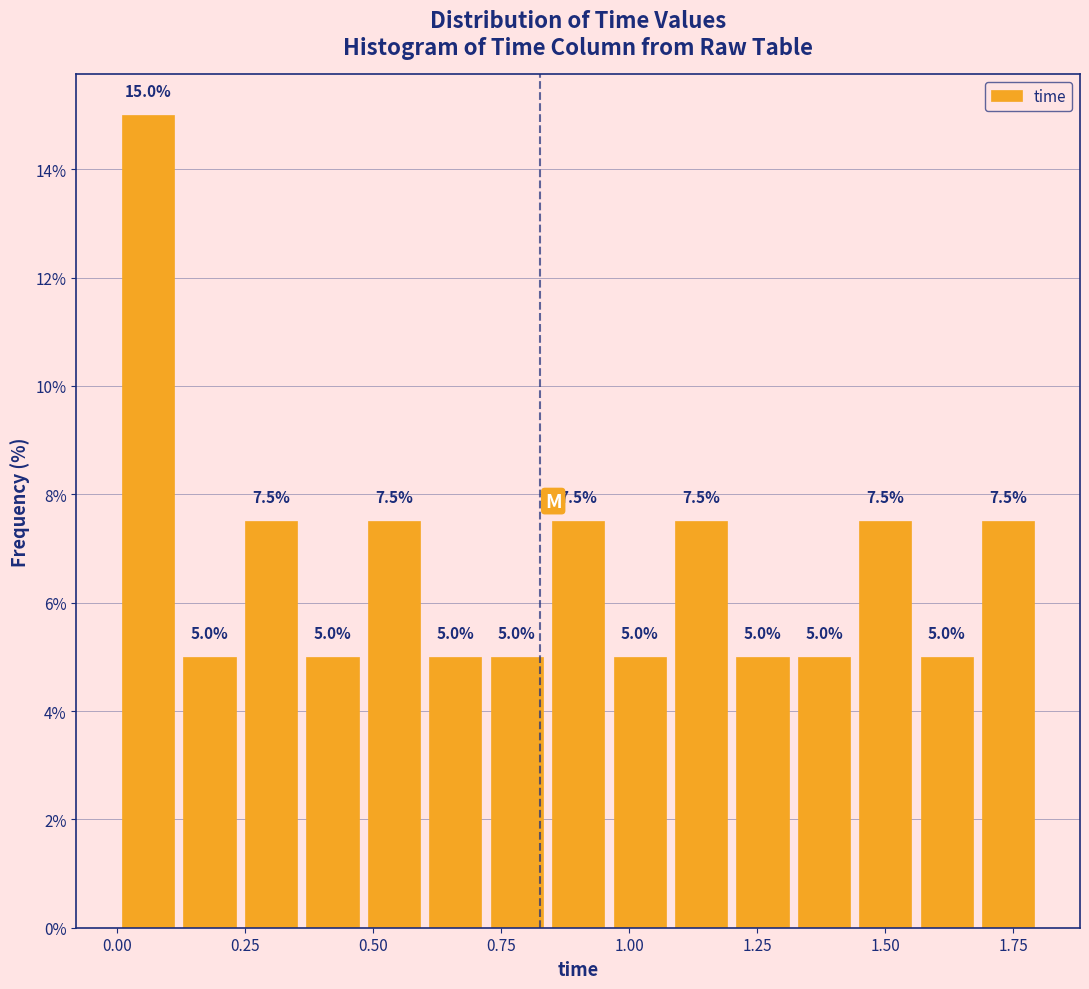

Around what value on the x-axis is the tallest bar? Give the approximate position of its centre, as read against the axis.

0.05